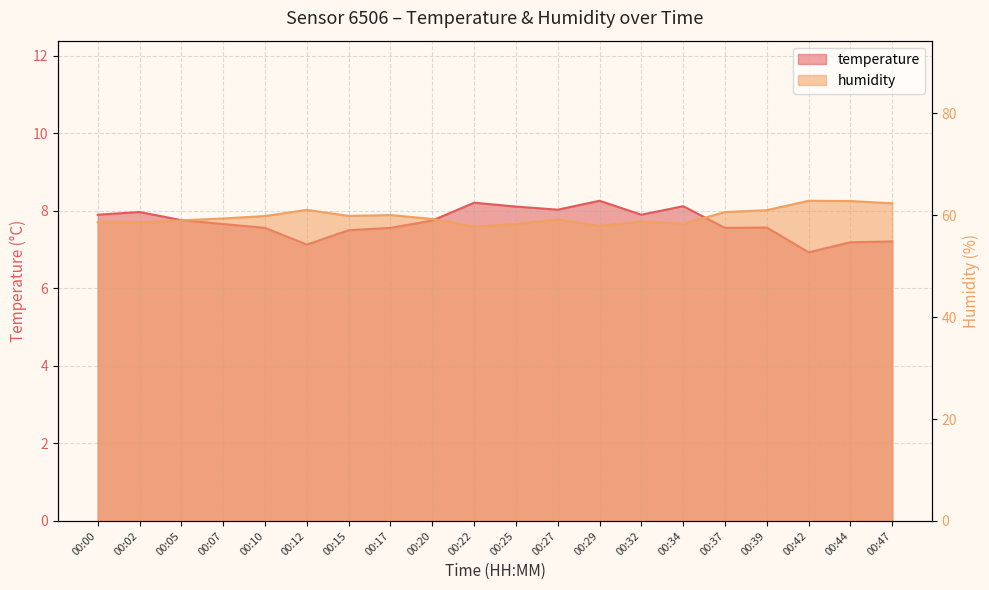

The temperature series shows 8.3 at 00:29. True or false?

True